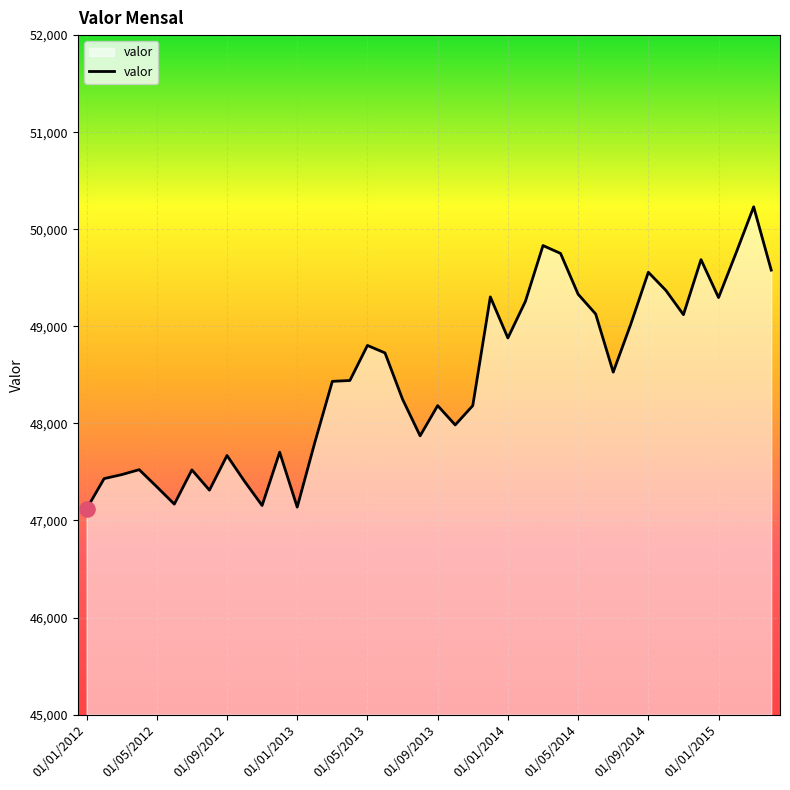

What is the maximum value shown in the chart?

50231